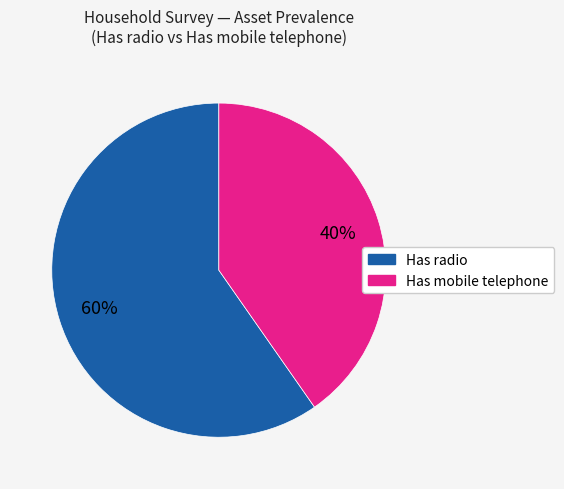

Rank the categories by value from lowest to highest.

Has mobile telephone, Has radio